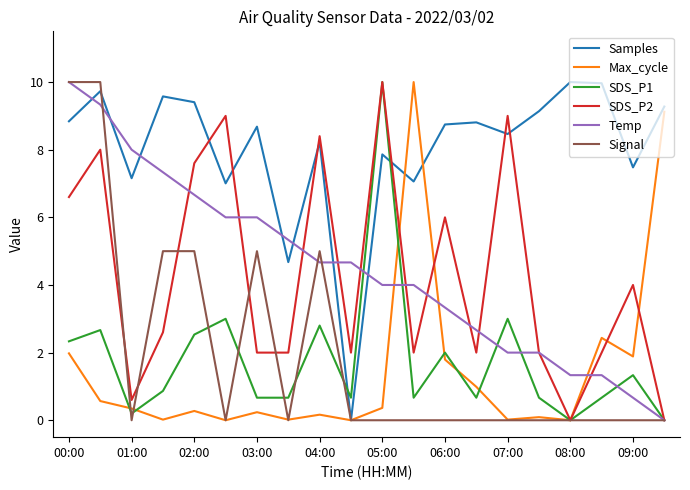

What is the highest value of the Temp series?

10.0